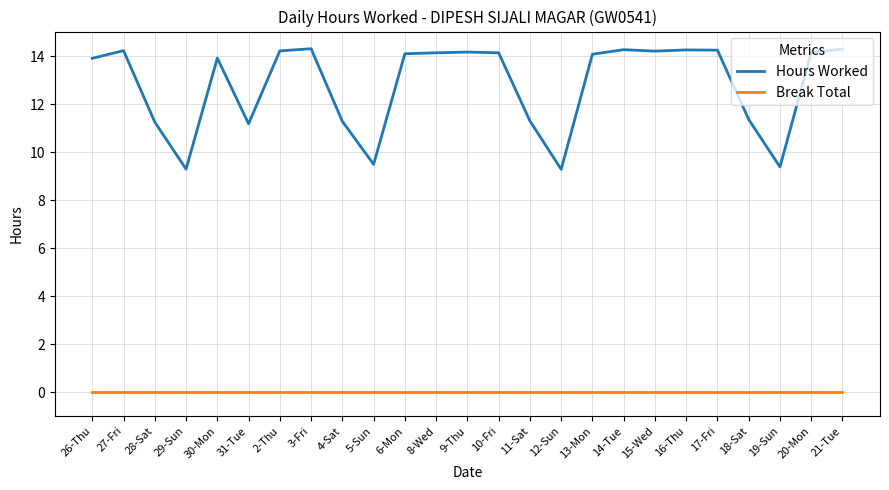

What is the highest value of the Hours Worked series?

14.3